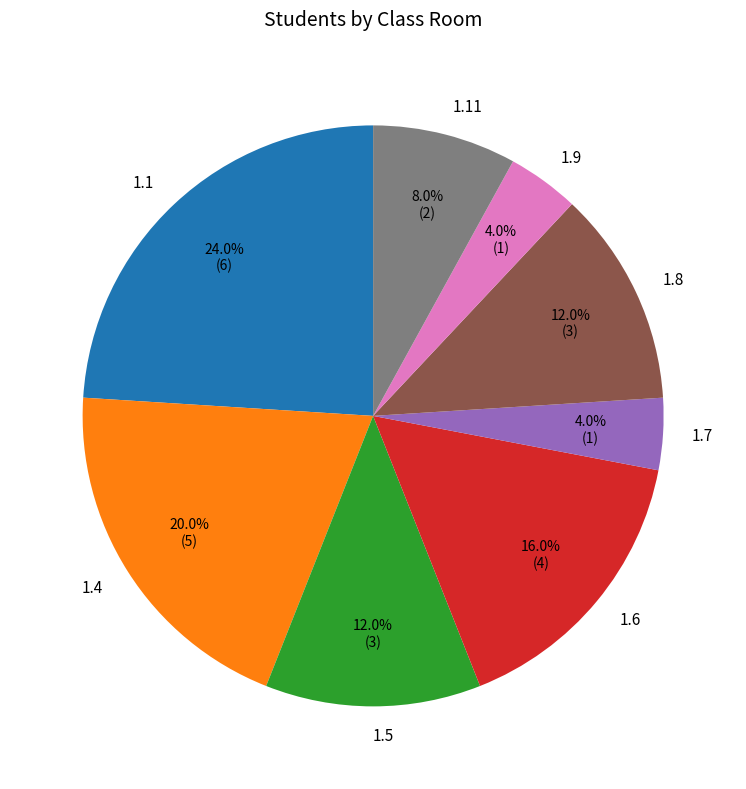

Is there a majority slice in this chart?

No